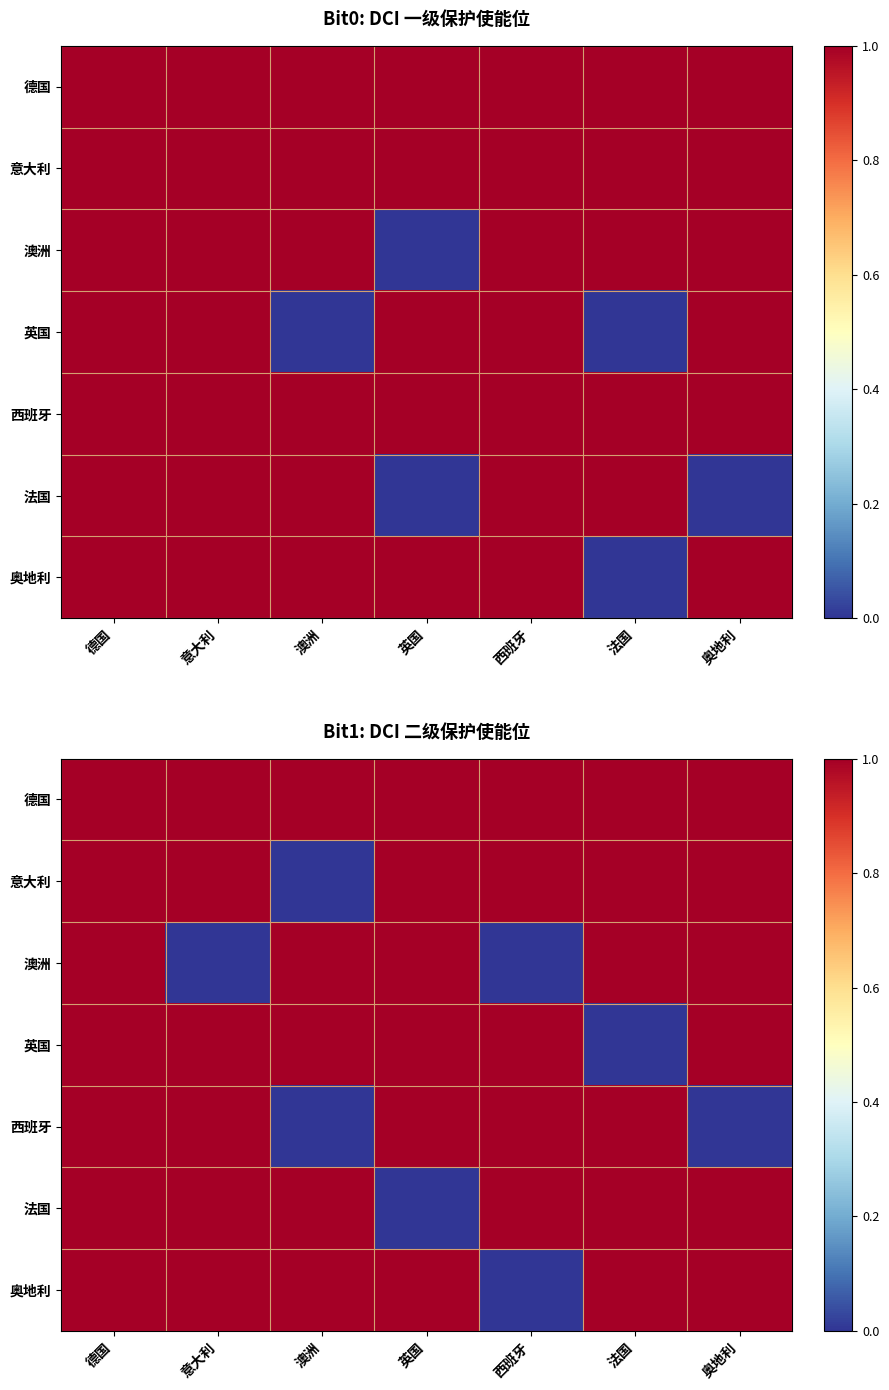

What is the spread (max minus min) of values at 意大利?

1